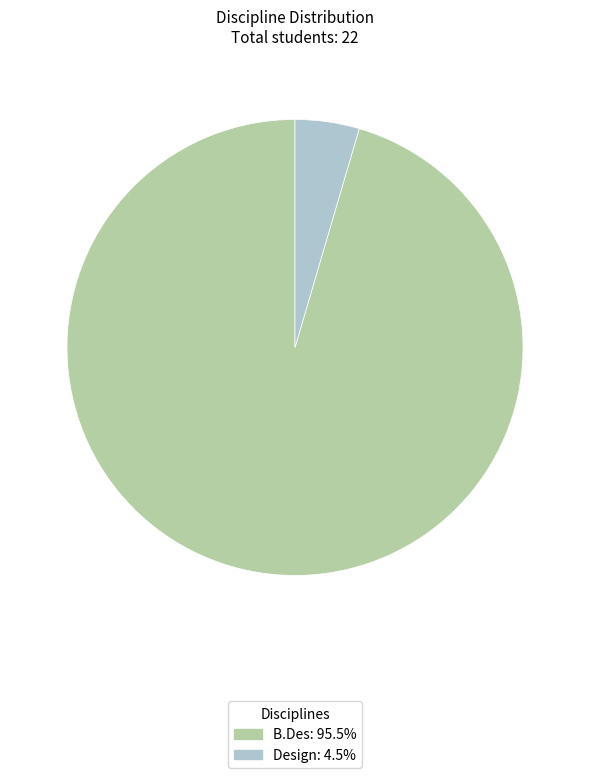

Combined, do B.Des and Design account for over 50%?

Yes